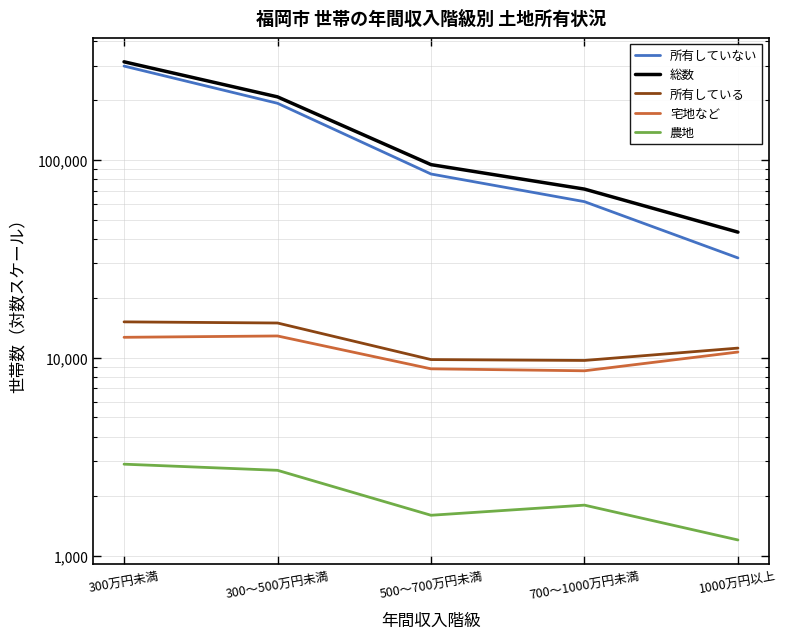

At which category does 宅地など reach its first local valley?

700～1000万円未満